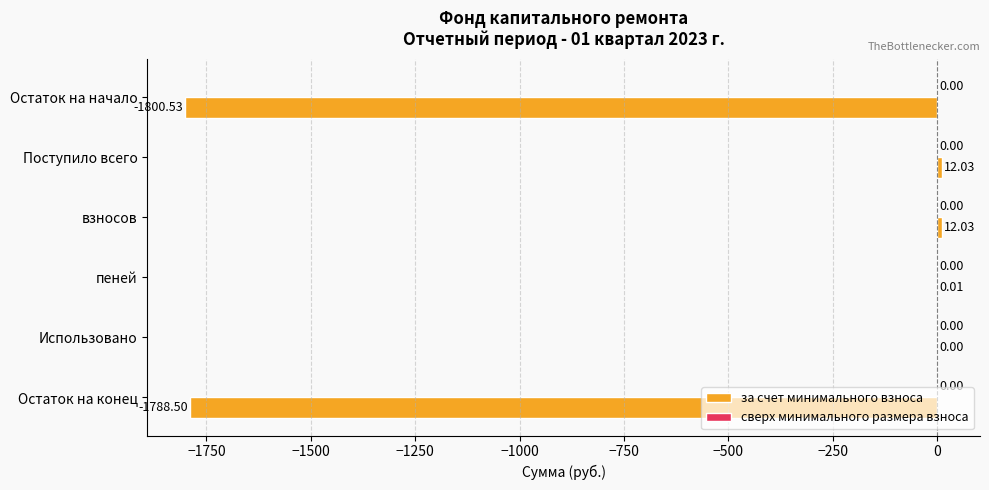

Where is the data nearest to the value -894?

Использовано